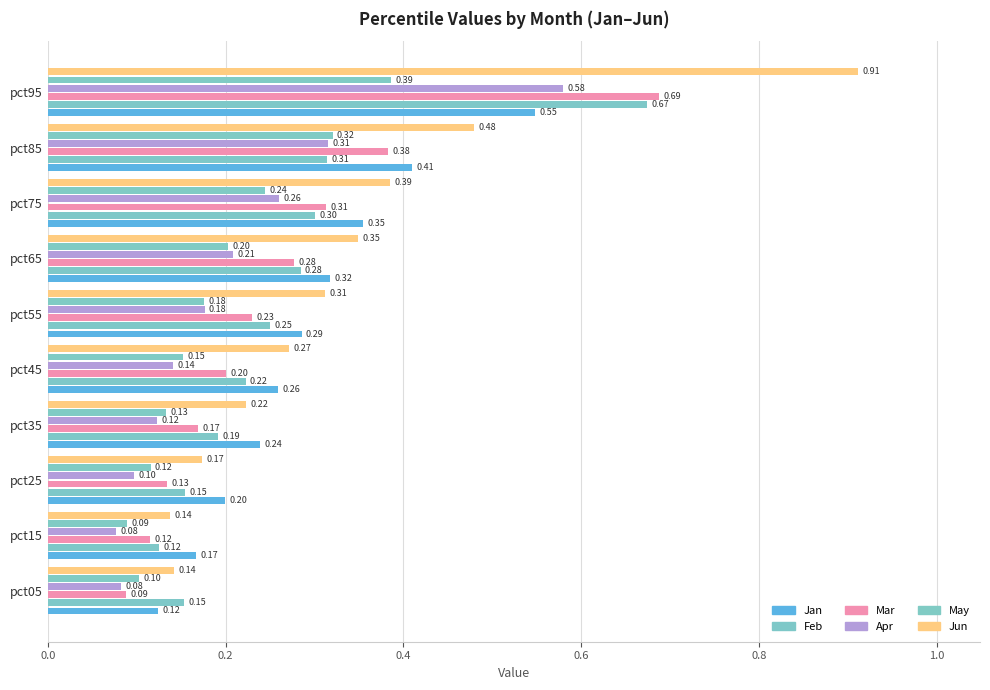

What is the sum of all May values?

1.9